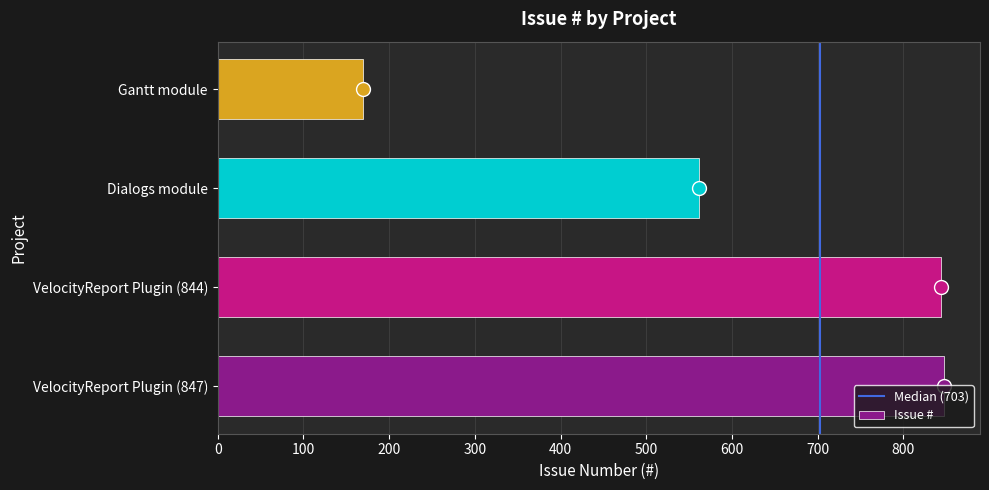

Read the value at Gantt module, to the nearest 100.

200